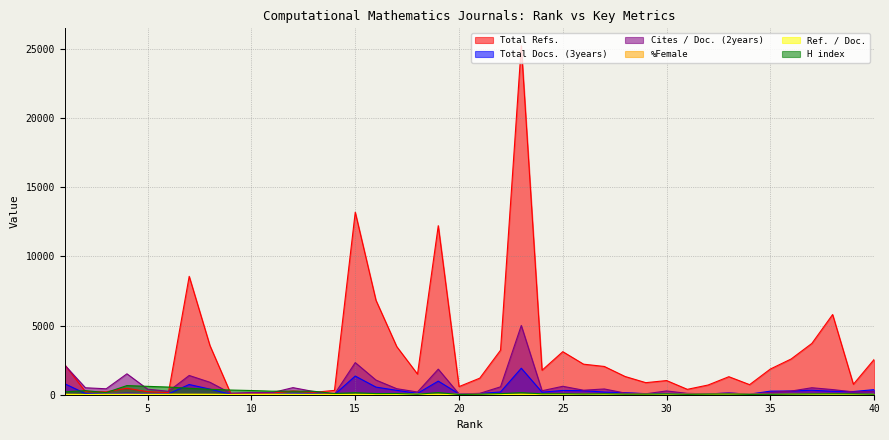

Which series has the widest spread of values?

Total Refs.